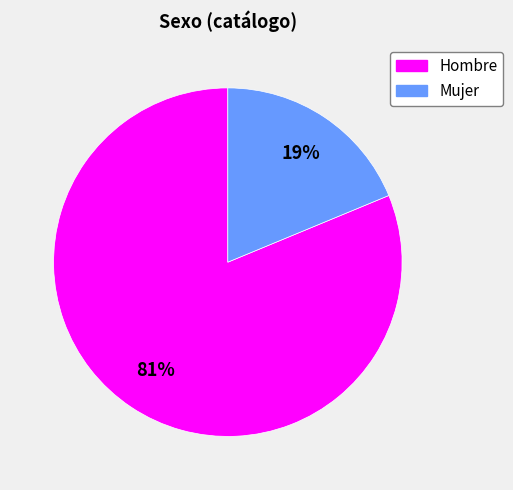

Is it true that Mujer is 19% of the pie?

True